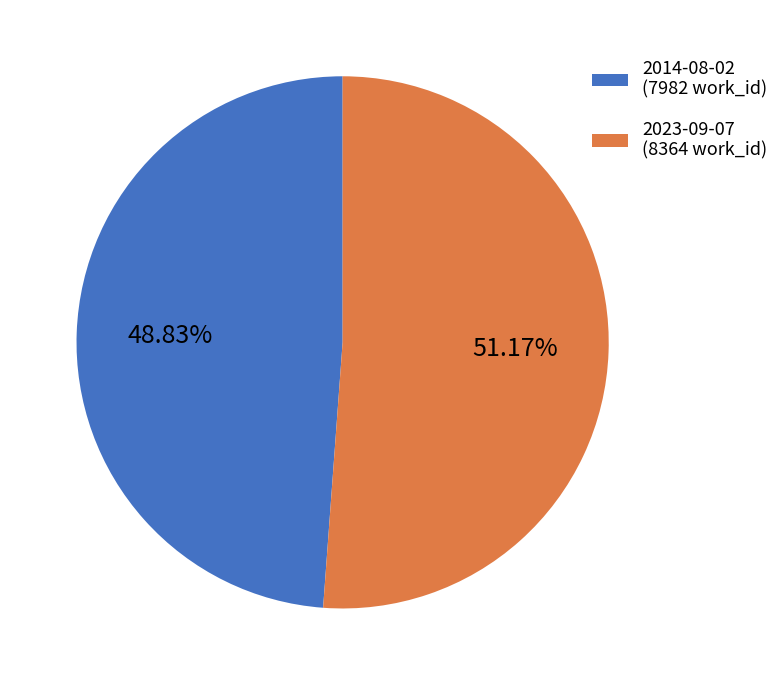

To the nearest percent, what percentage of the pie is 2014-08-02?

49%